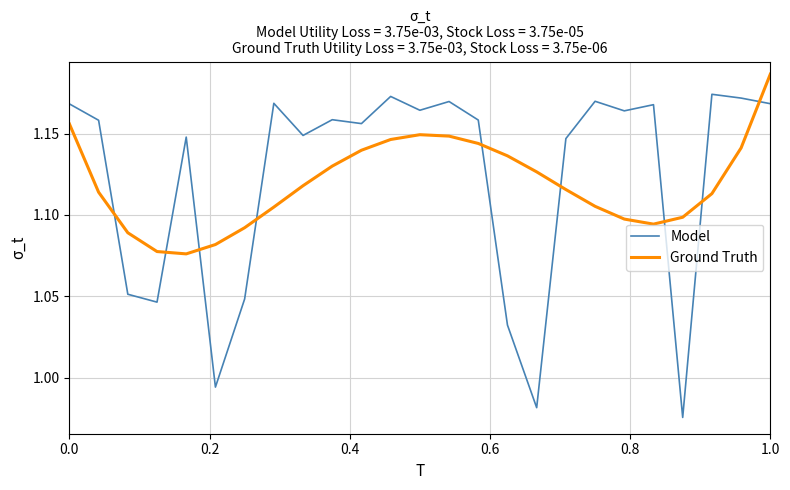

Which series ends up on top after the final intersection of Model and Ground Truth?

Ground Truth